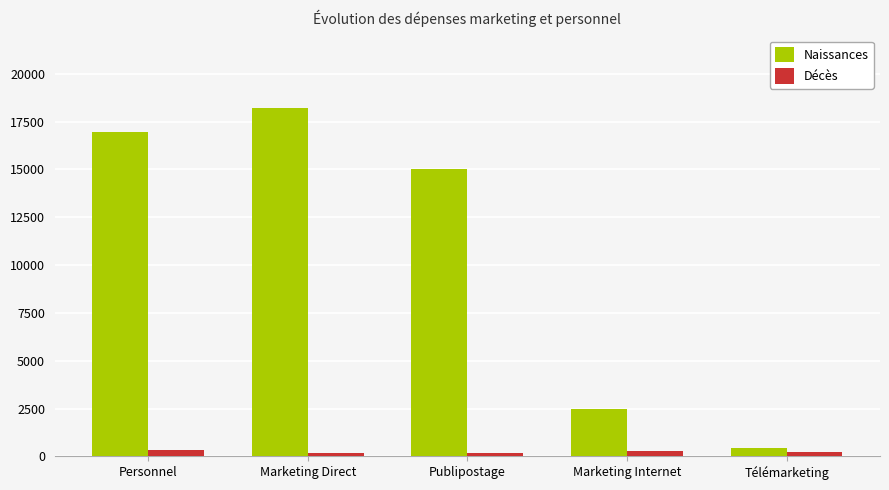

Which series has the largest total across all categories?

Naissances